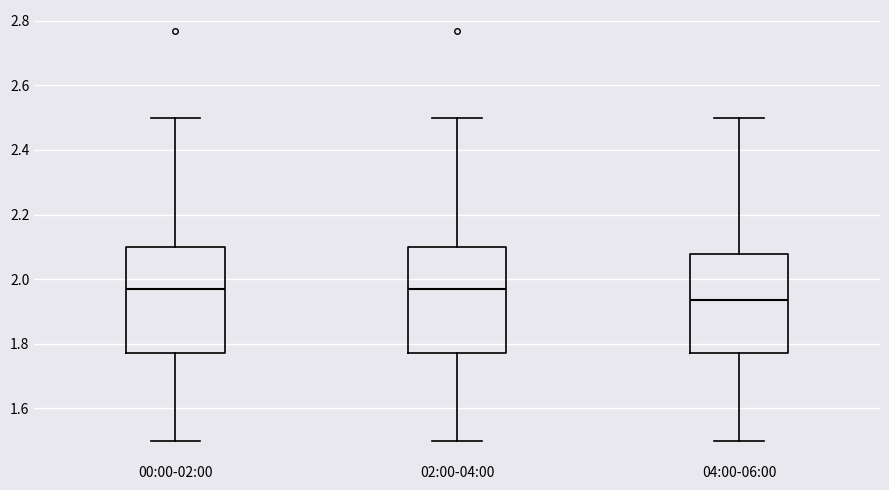

Reading left to right, transcribe this box plot: for each box, give where its median line is, the range the box spans, and where its two whiskers end, as read against the y-axis. The values are not printed on the chart, so give them approximately, as read against the axis.

00:00-02:00: median 1.98, box 1.78 to 2.10, whiskers 1.50 to 2.50
02:00-04:00: median 1.98, box 1.78 to 2.10, whiskers 1.50 to 2.50
04:00-06:00: median 1.94, box 1.78 to 2.08, whiskers 1.50 to 2.50